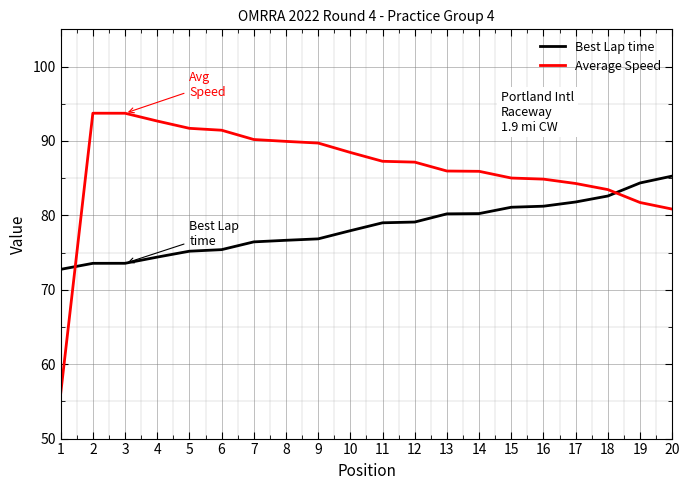

Which category has the lowest value in the Best Lap time series?

1